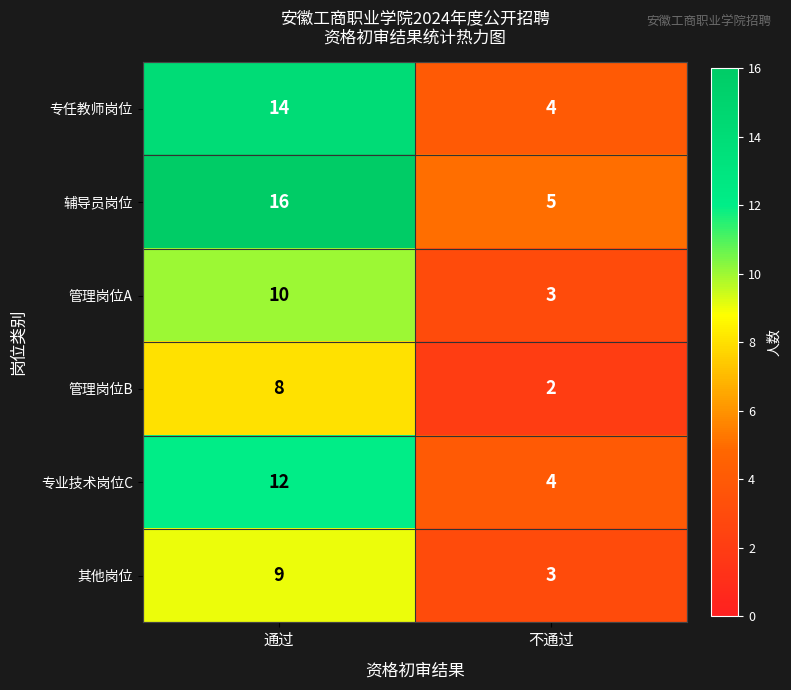

Between 通过 and 不通过, which series saw the biggest shift?

辅导员岗位